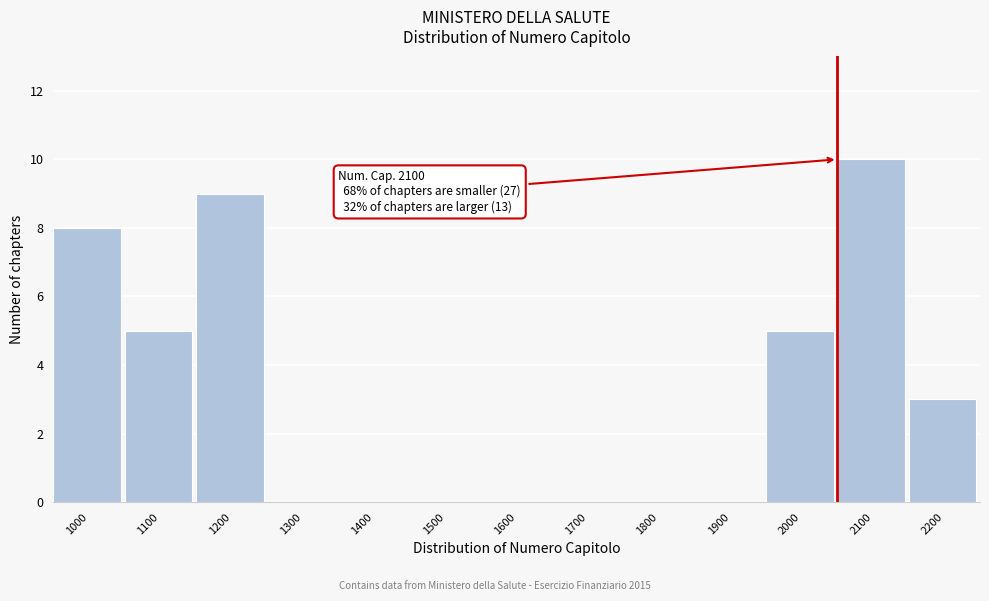

Reading left to right, what are all the values shown in this chart?

1000=8	1100=5	1200=9	1300=0	1400=0	1500=0	1600=0	1700=0	1800=0	1900=0	2000=5	2100=10	2200=3